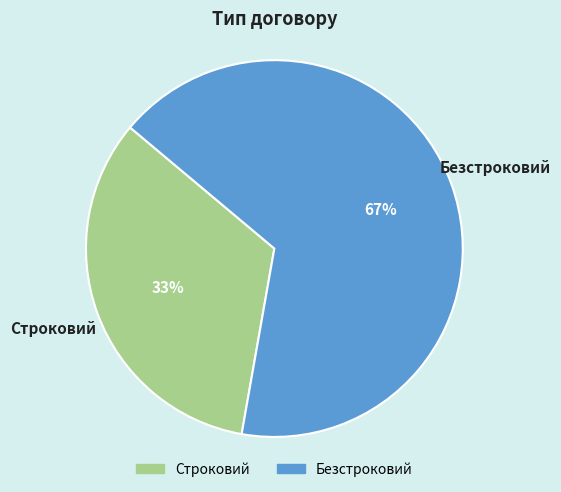

Which slice represents more than half of the pie?

Безстроковий